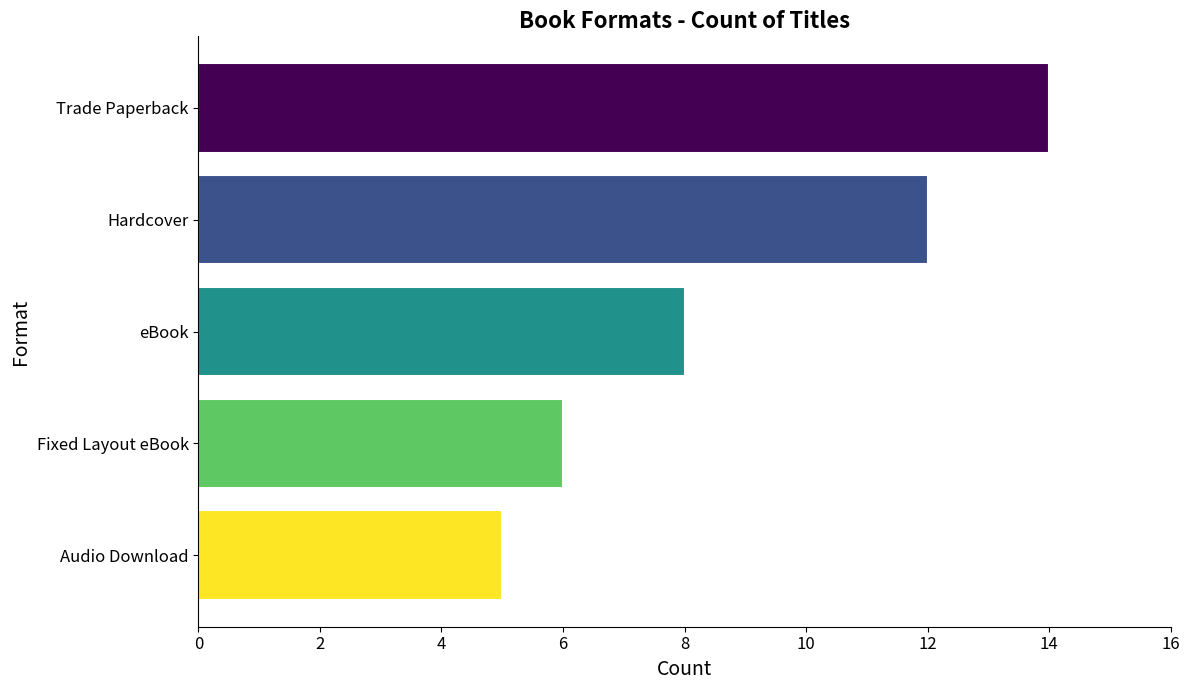

How many data points are less than 8?

2